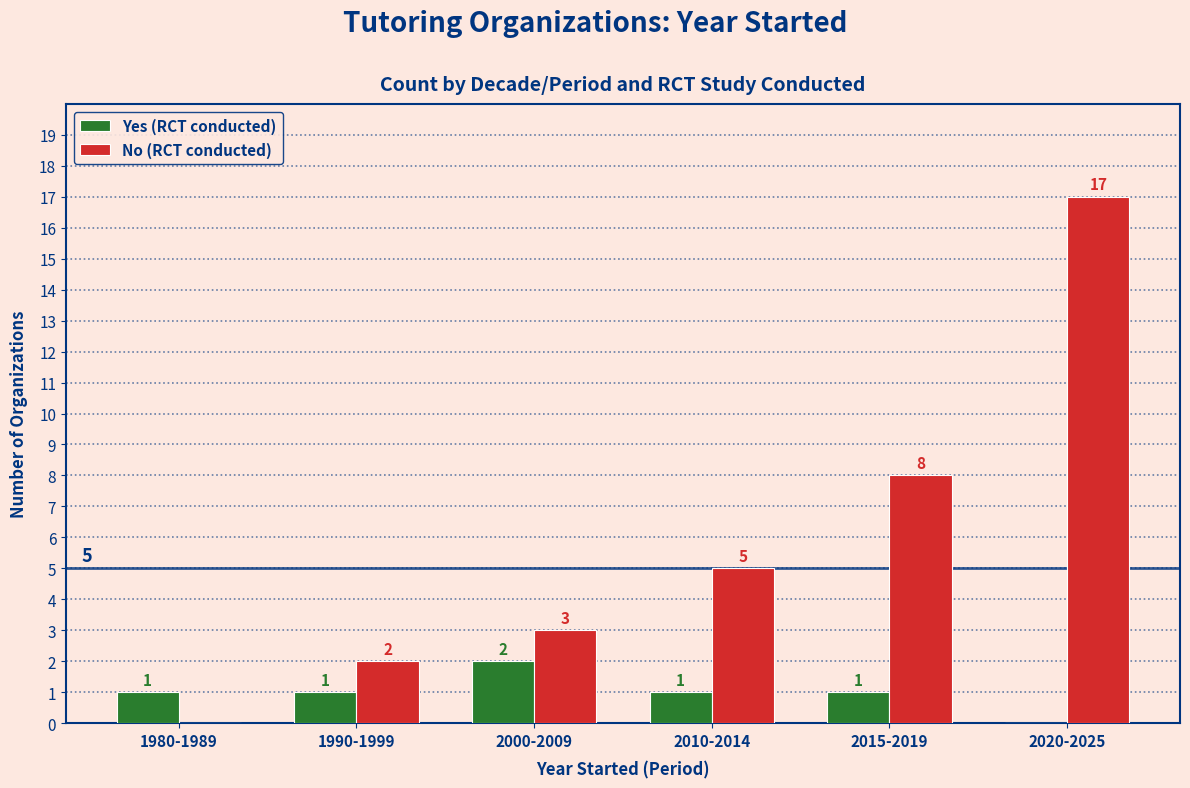

At which category is the sum across all series the highest?

2020-2025